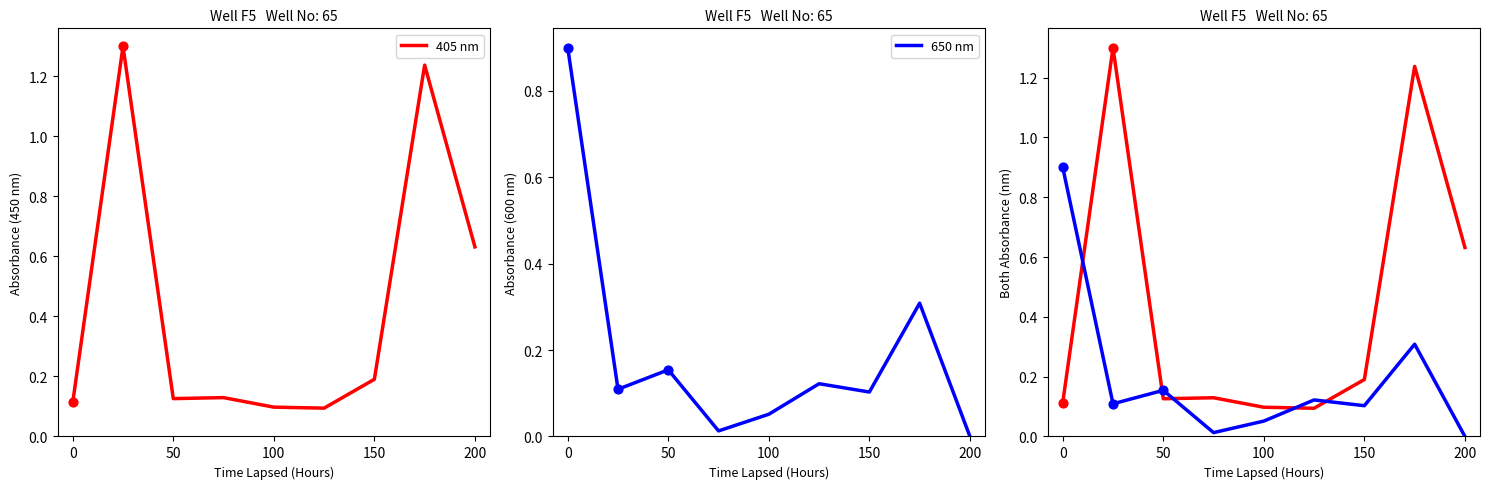

What is the total value across all series at 0?

1.0